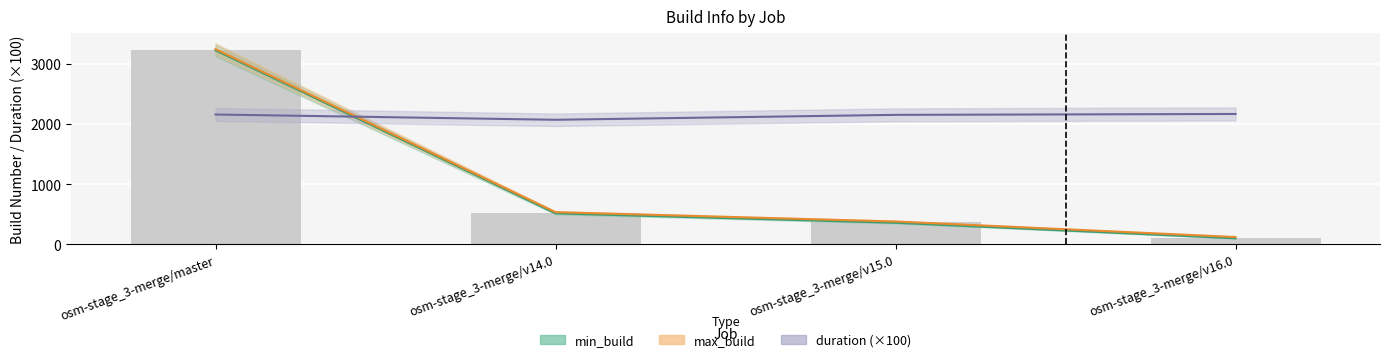

List the series in order of their peak value, lowest first.

duration, min_build, max_build